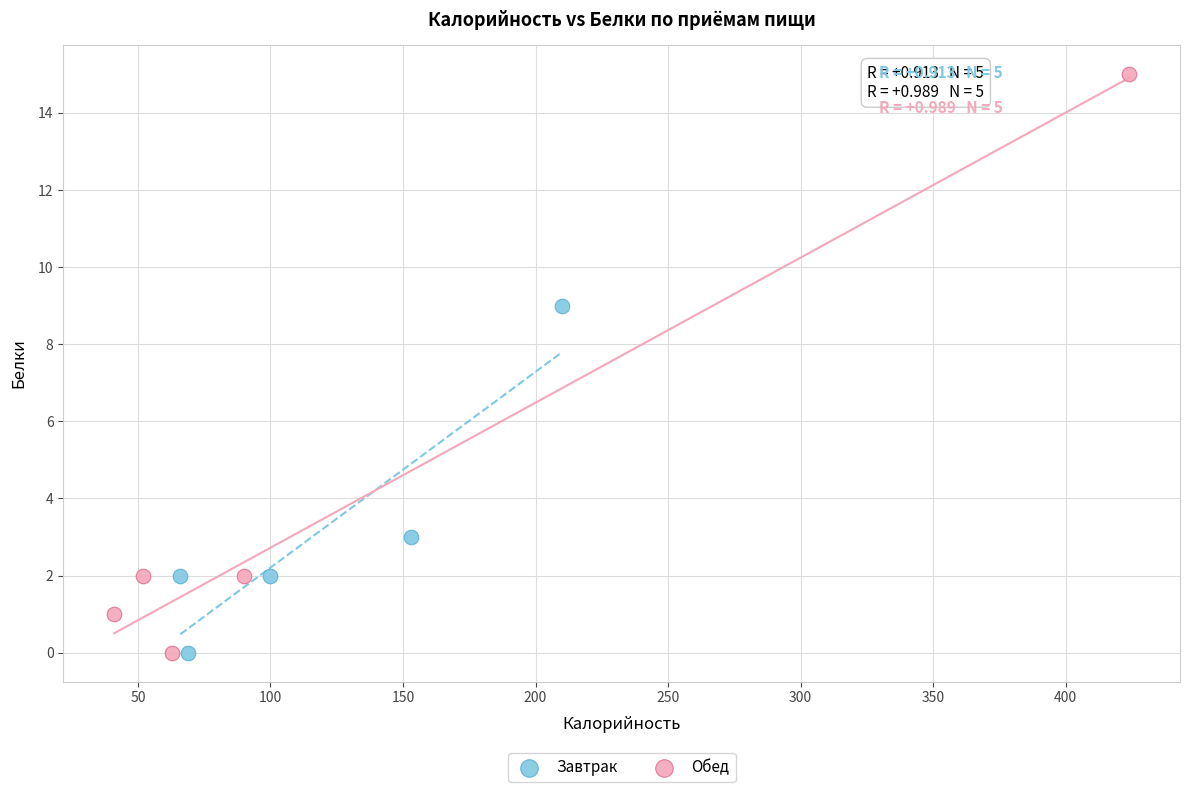

Which series contains the highest Y value?

Обед